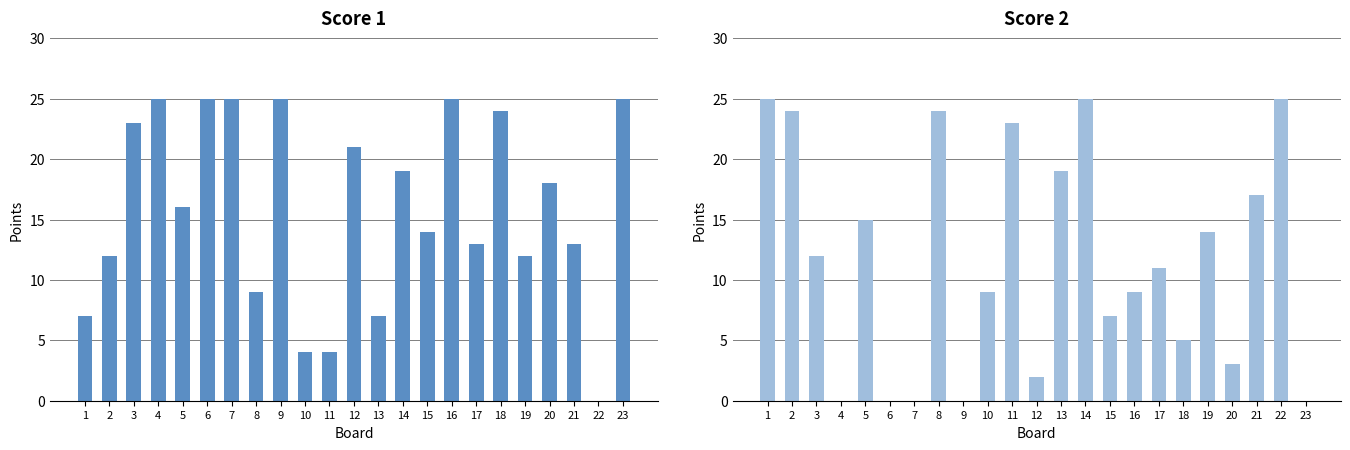

What is the highest value of the Score 1 series?

25